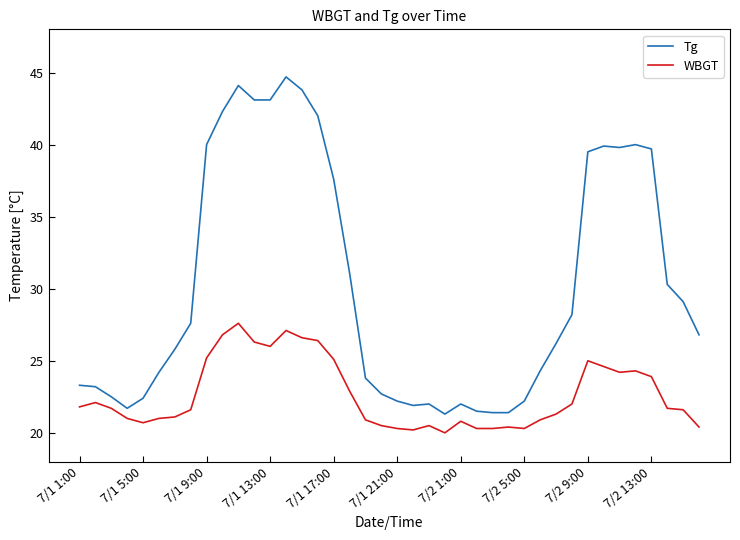

What is the maximum value shown in the chart?

44.7